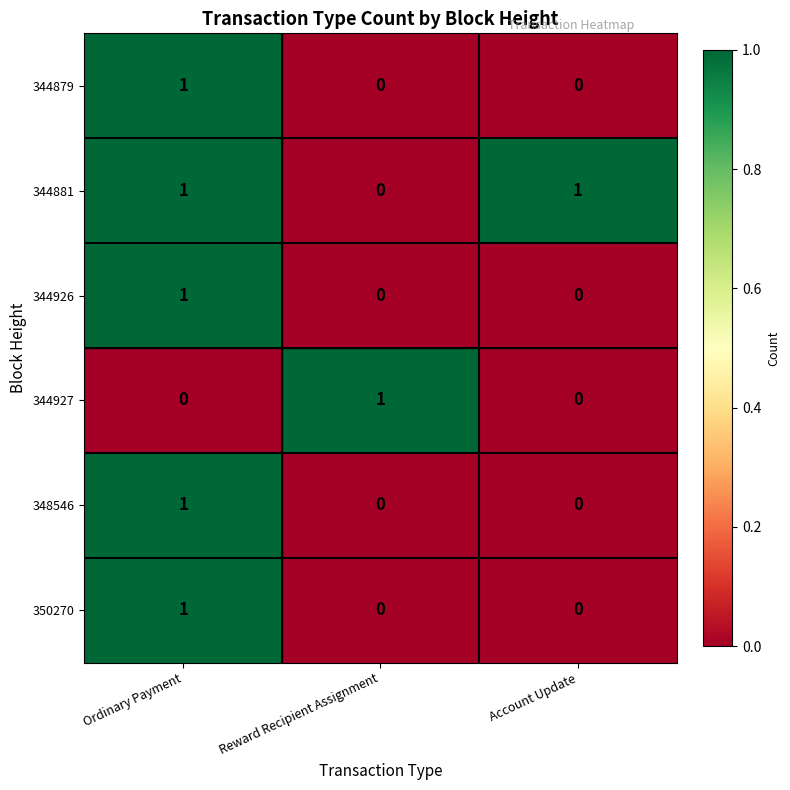

At how many categories does at least one series exceed 0?

3